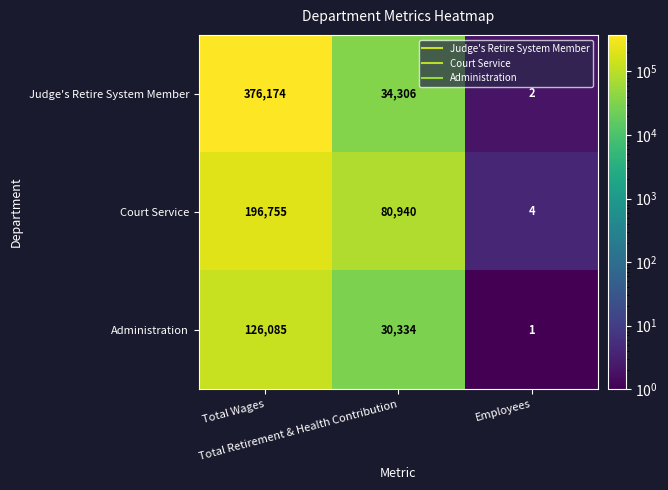

Rank the series by their average value, from lowest to highest.

Administration, Court Service, Judge's Retire System Member